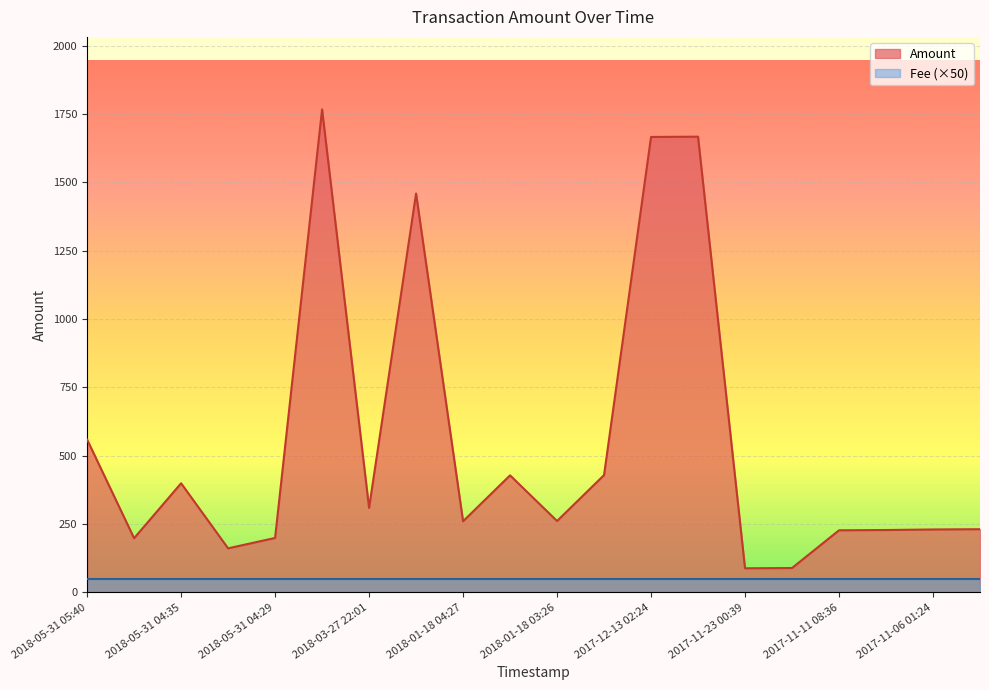

Does the chart display data point markers on the line(s)?

No